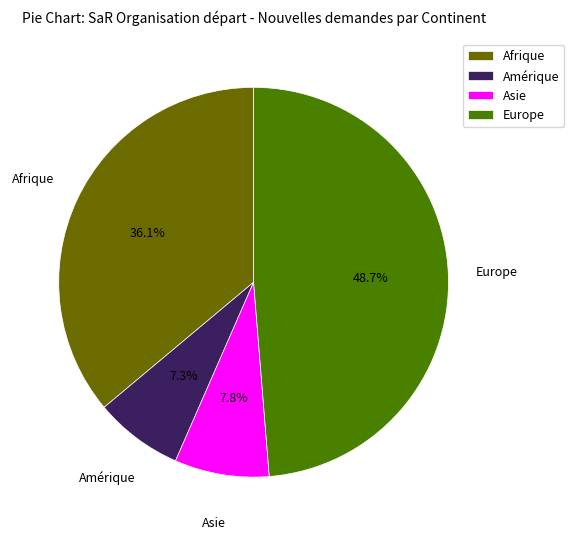

How many segments does this pie chart have?

4